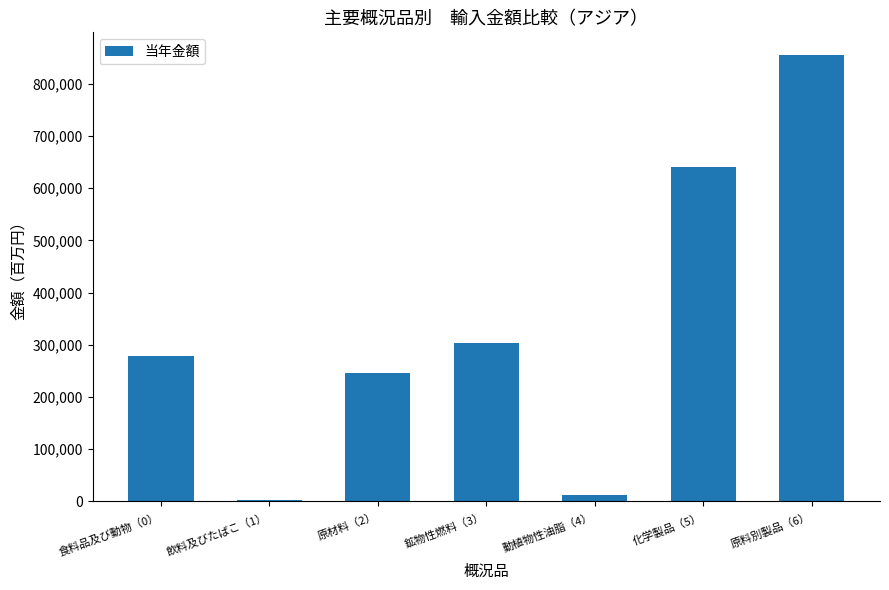

What is the sum of all values?

2338180.4